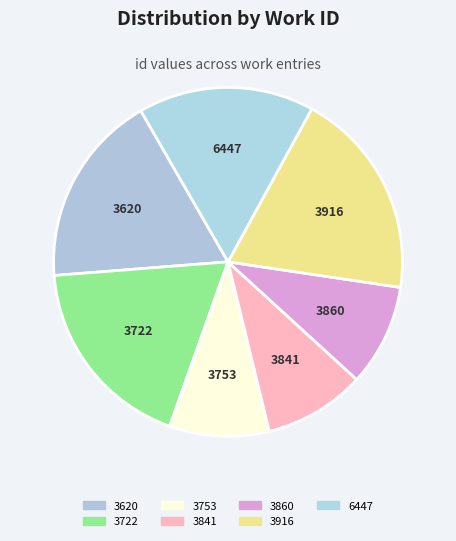

How many segments does this pie chart have?

7